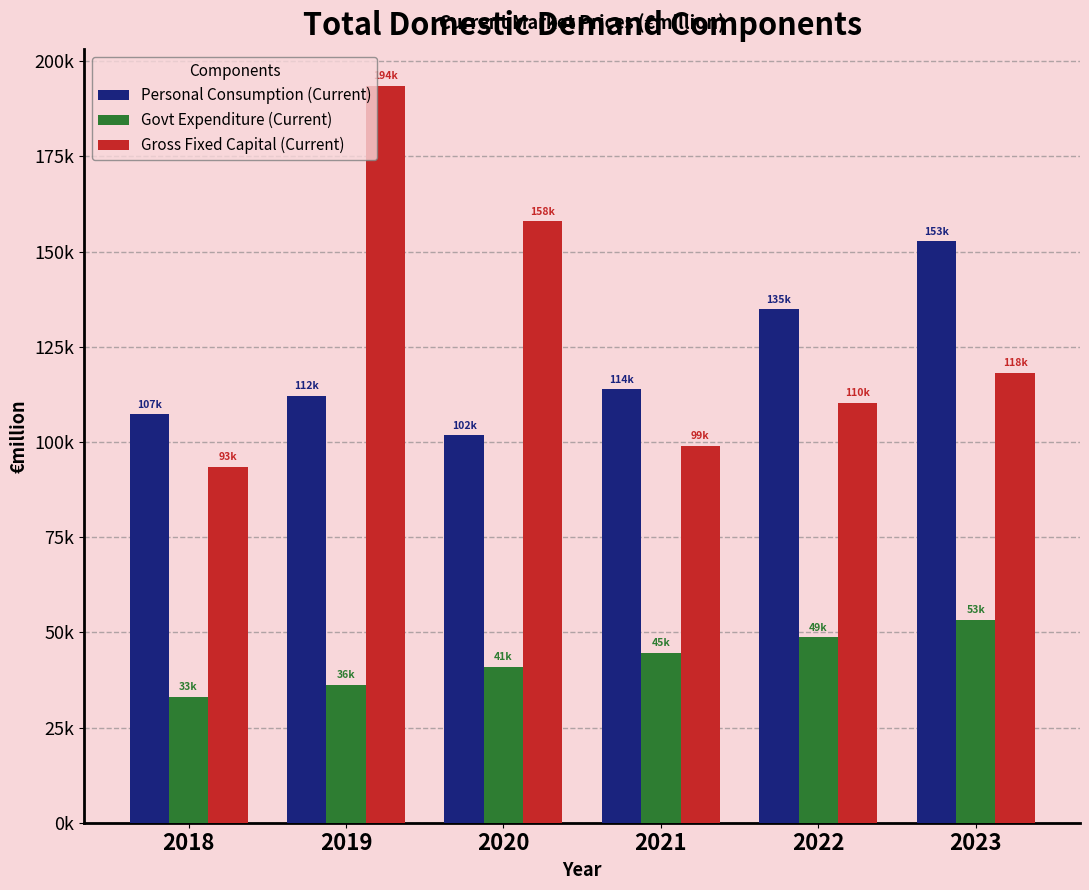

Does the chart contain any negative values?

No